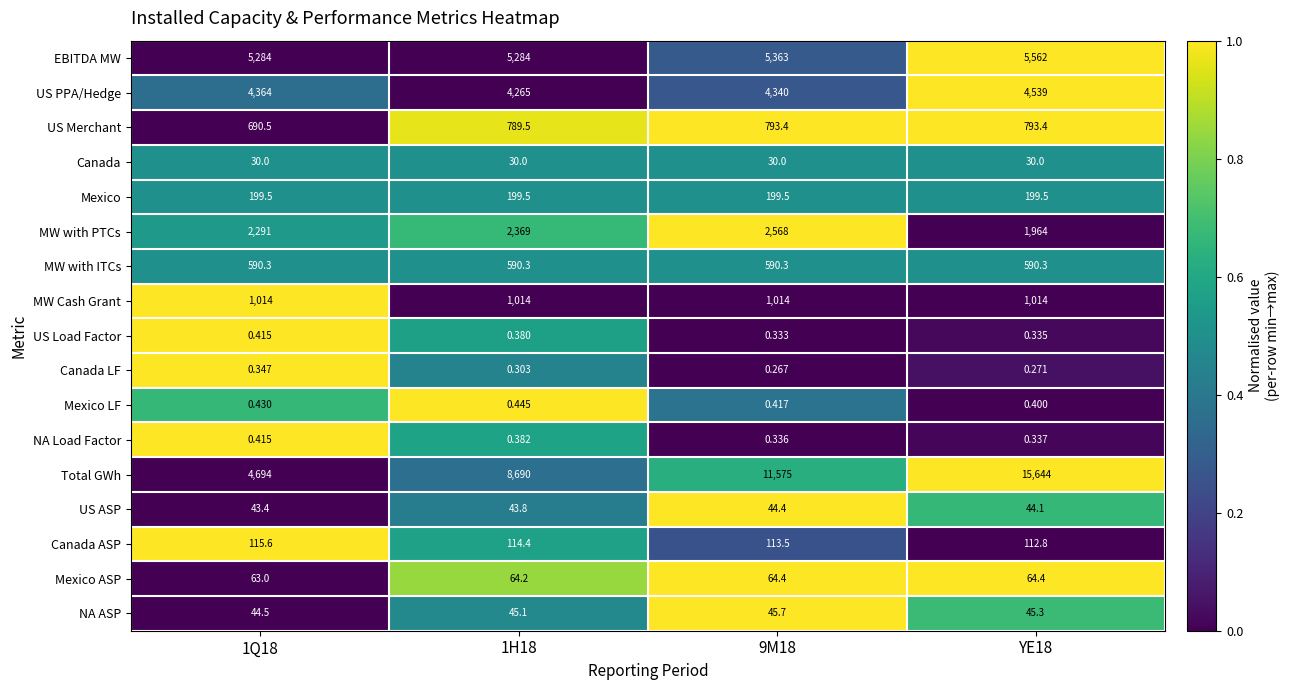

Is the value of Canada ASP at 1H18 greater than the value of US PPA/Hedge at YE18?

No